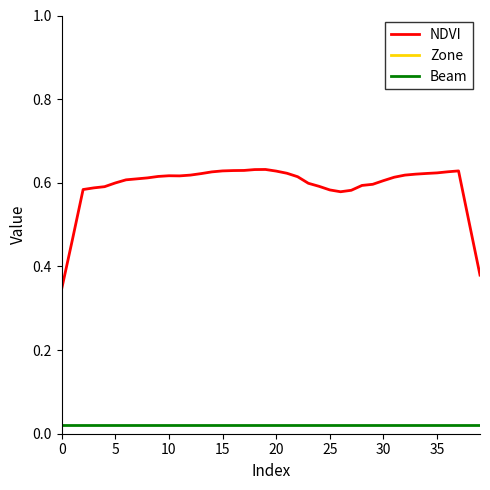

True or false: Beam and NDVI cross at least once.

False